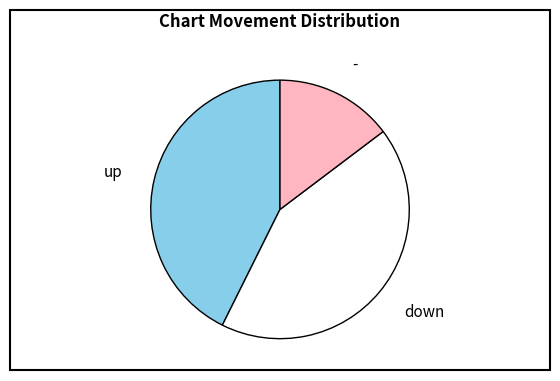

Is the sum of - and down greater than half?

Yes